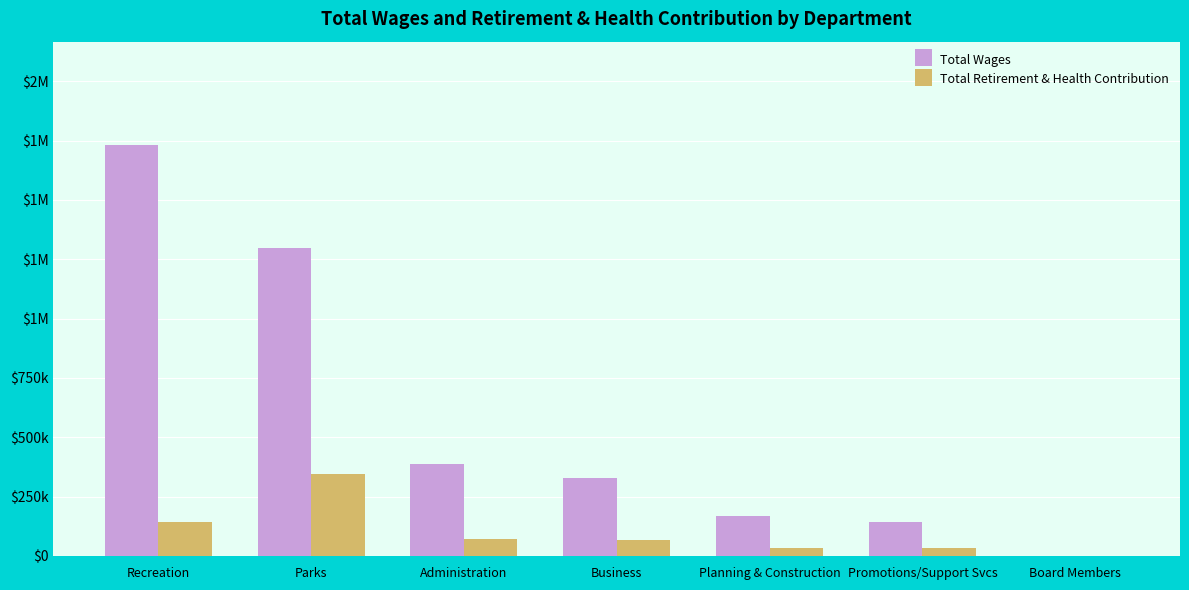

Rank the series by their average value, from highest to lowest.

Total Wages, Total Retirement & Health Contribution